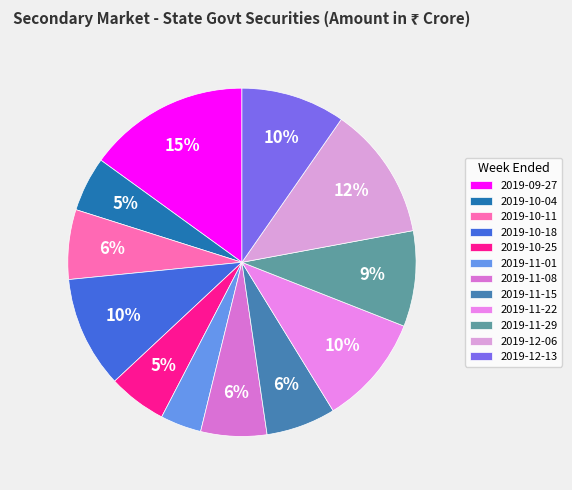

To the nearest percent, what is the average slice percentage?

8%